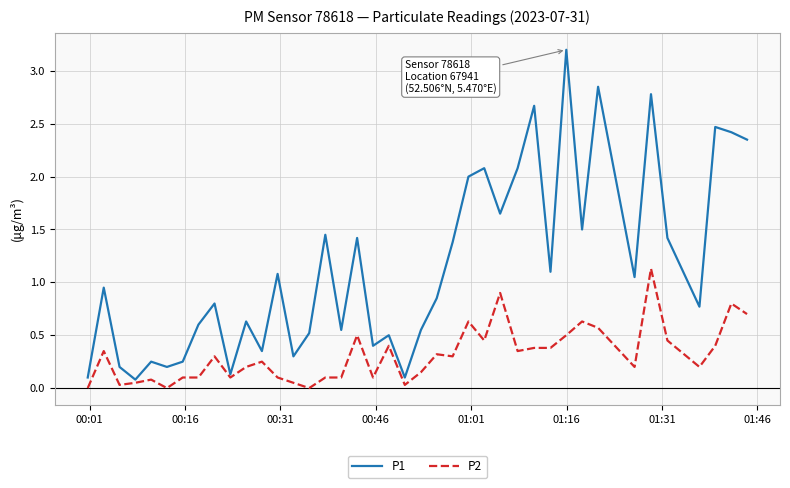

True or false: P1 and P2 intersect in this chart.

False